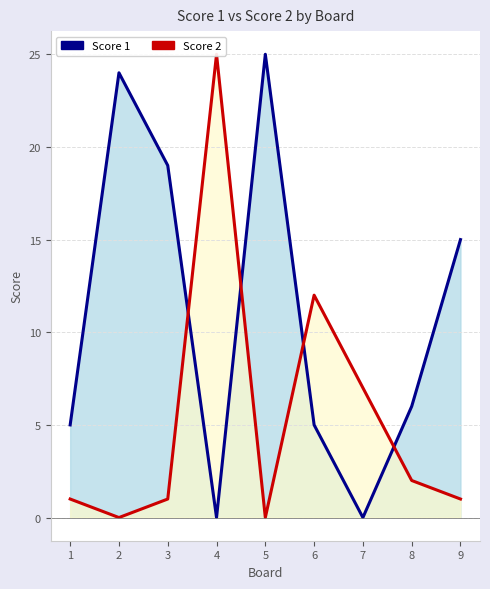

True or false: Score 2 has more than 1 interior local peaks.

True